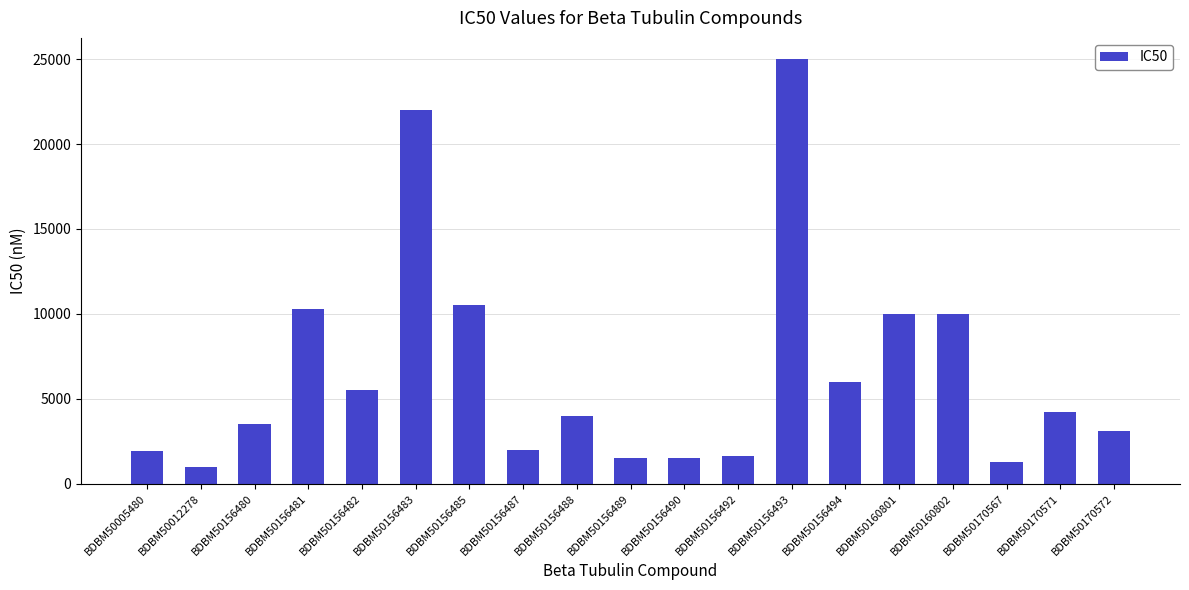

What is the value of the 9th bar from the left?

4000